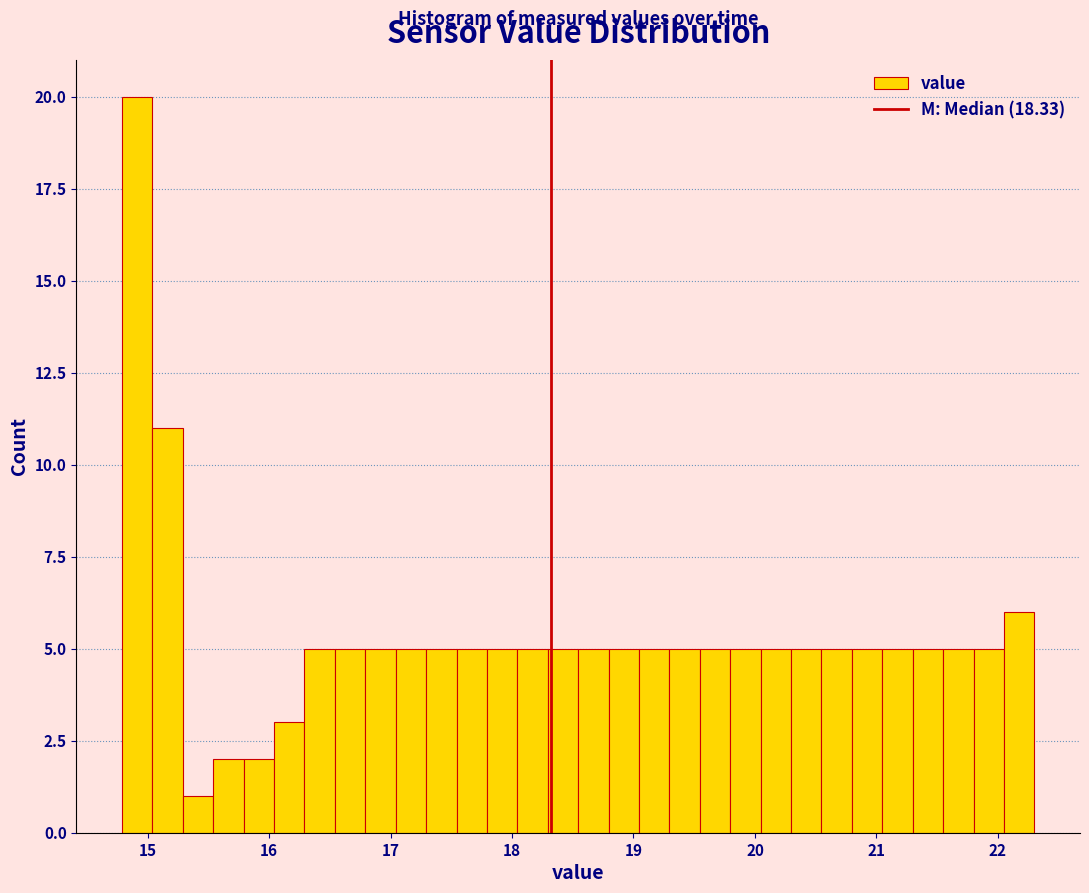

Around what value on the x-axis is the tallest bar? Give the approximate position of its centre, as read against the axis.

14.9